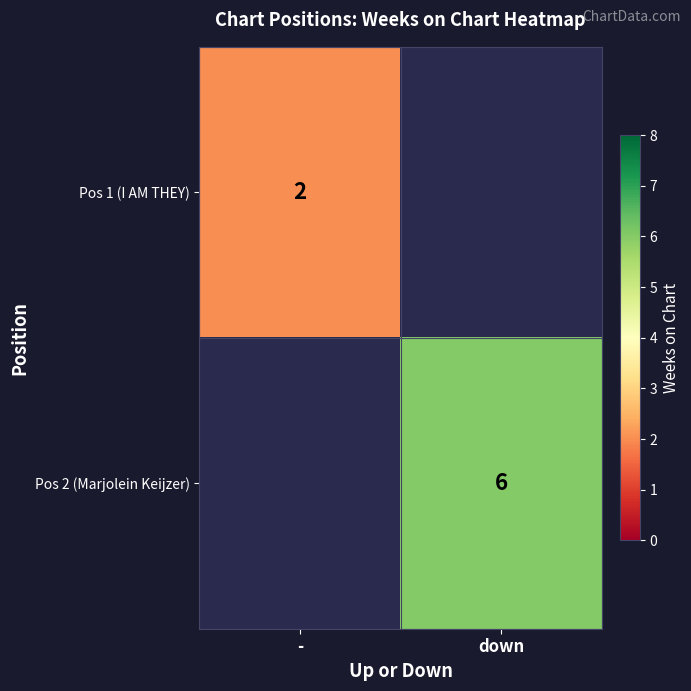

Is it true that Pos 1 (I AM THEY) equals 4 at -?

False